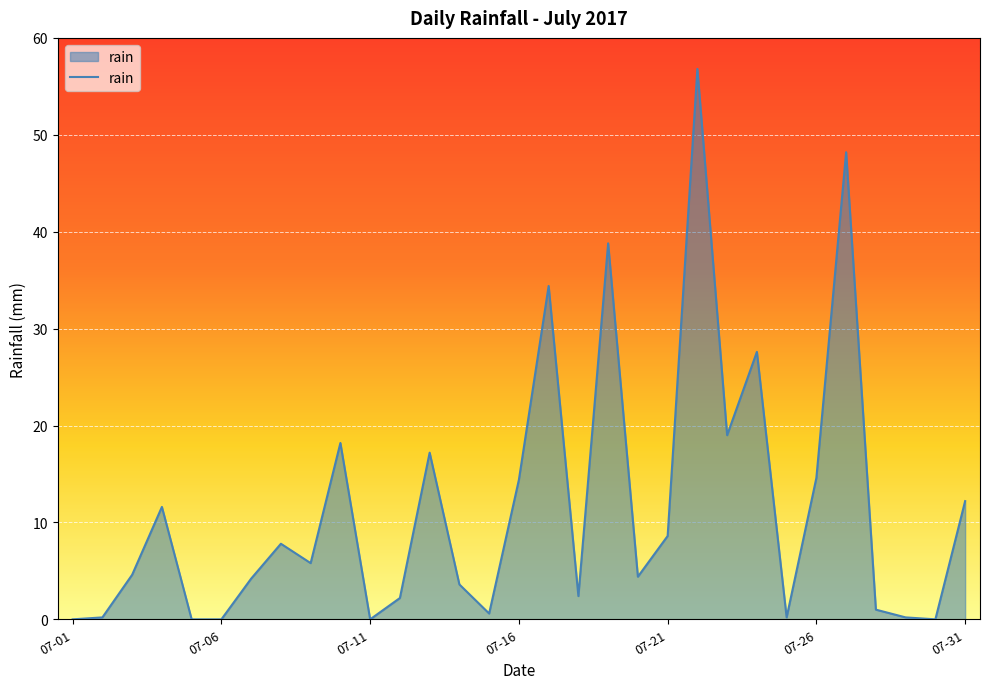

How many lines are shown in the chart?

1